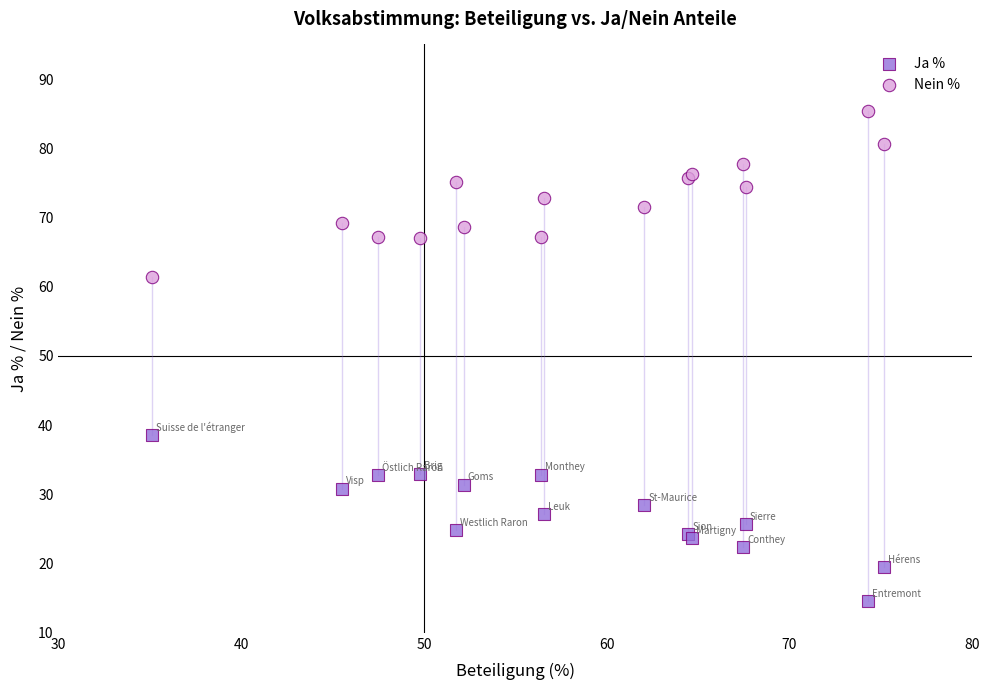

Which series reaches the minimum Y coordinate?

Ja %